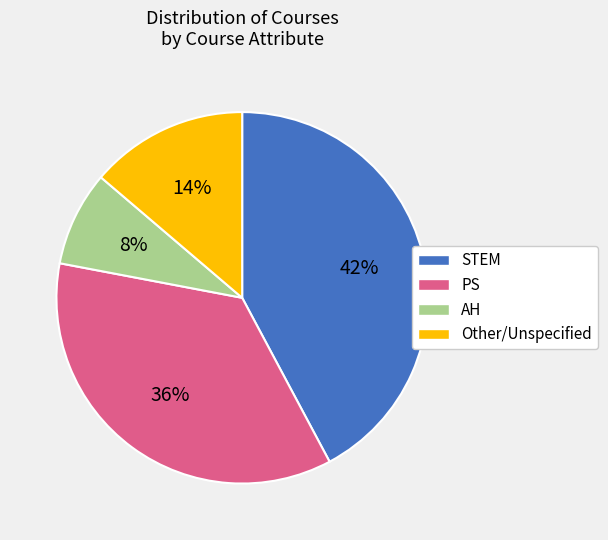

To the nearest percent, what is the difference between the largest and smallest slice percentages?

34%